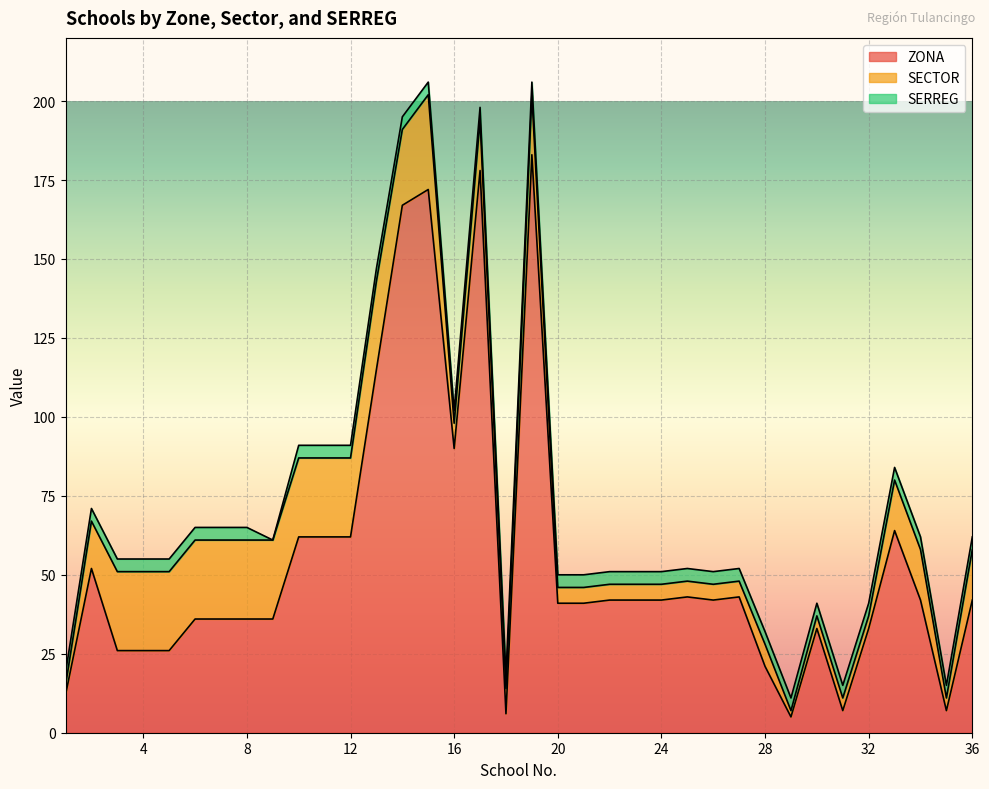

How many interior local valleys does the SERREG series have?

1